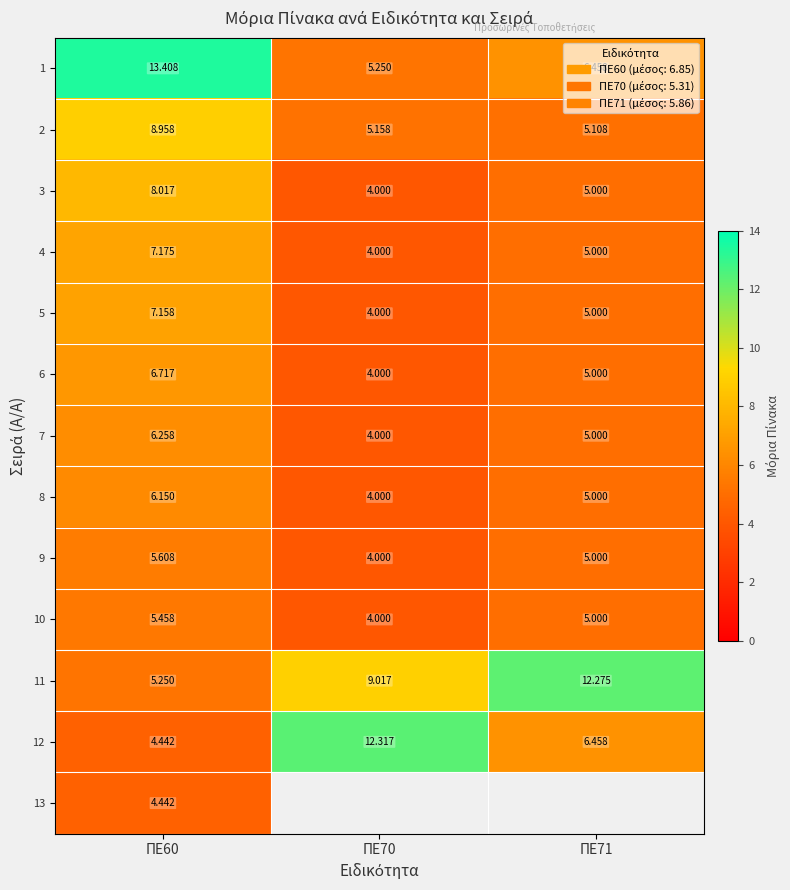

The 2 series shows 5.1 at ΠΕ71. True or false?

True